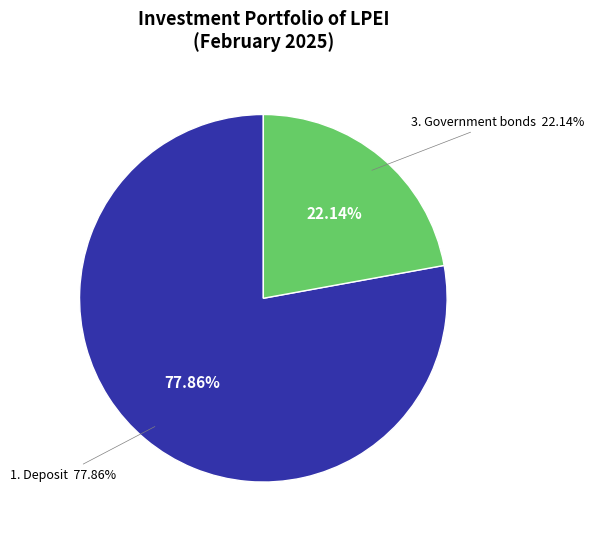

What portion of the pie excludes 8. Properties?

100.0%